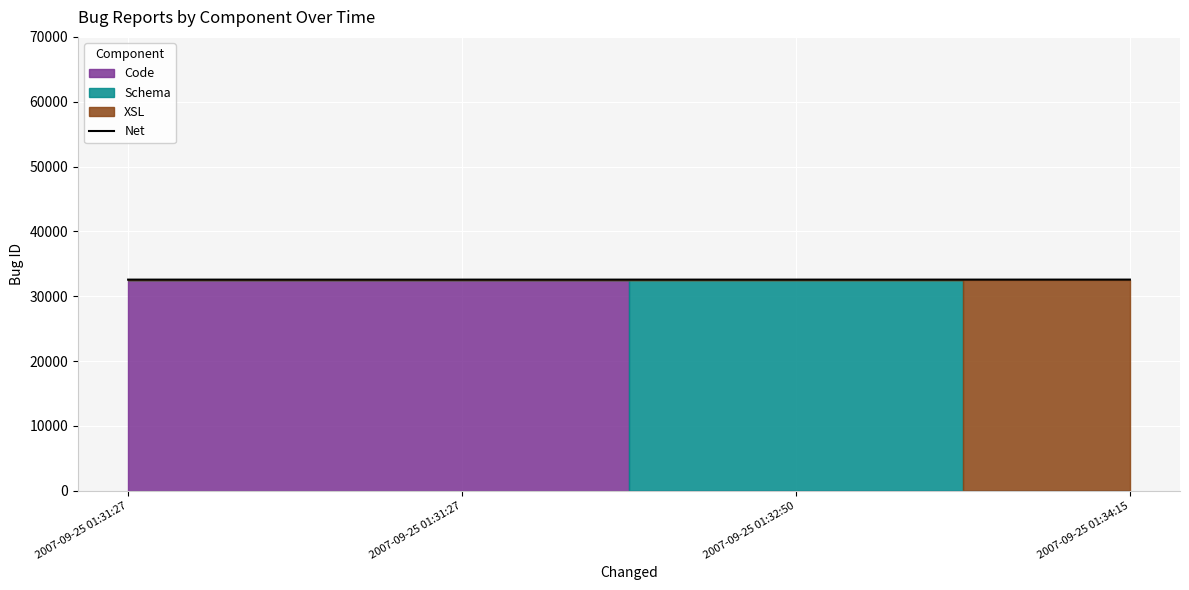

Reading left to right, what are all the values shown in this chart?

32557	32558	32559	32561